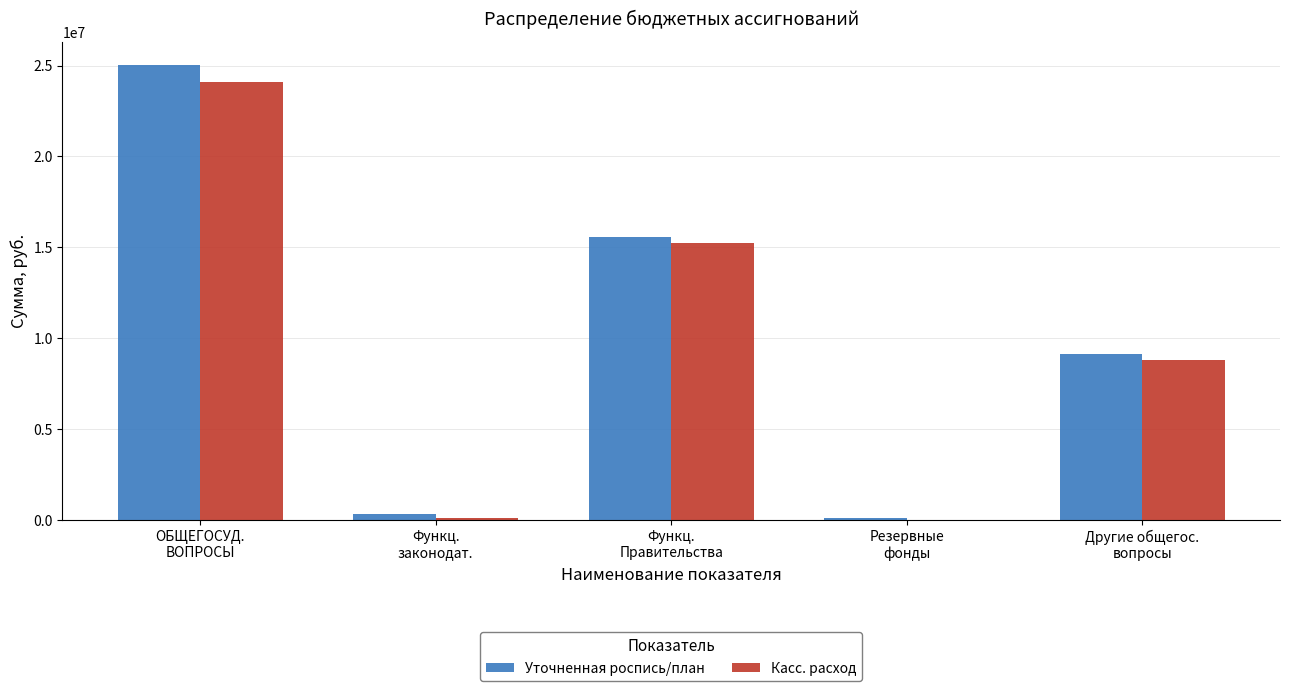

What is the maximum value shown in the chart?

25062489.0